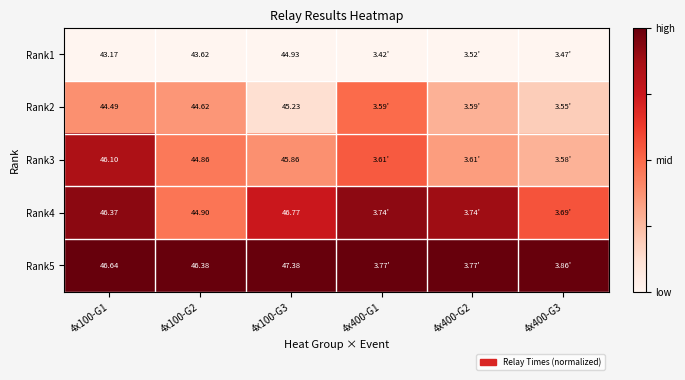

The Rank4 series shows 0.8 at 4x100-G2. True or false?

False